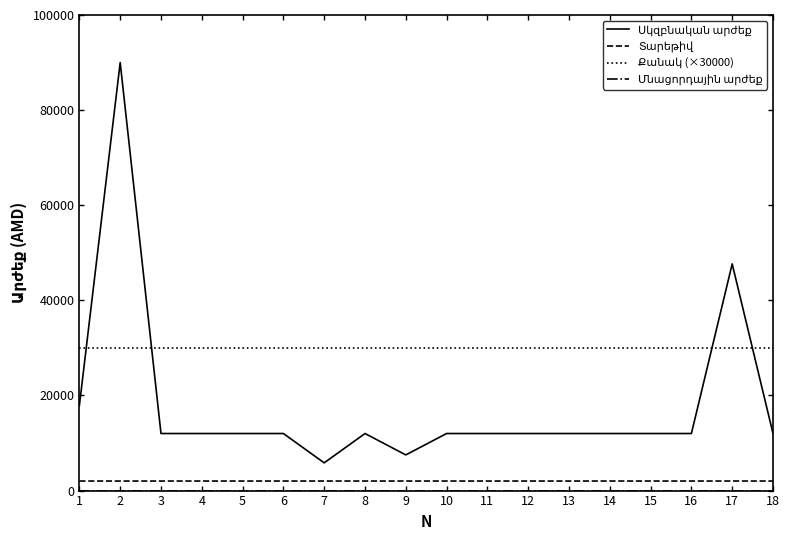

What is the difference between the highest and lowest values at 18?

30000.0